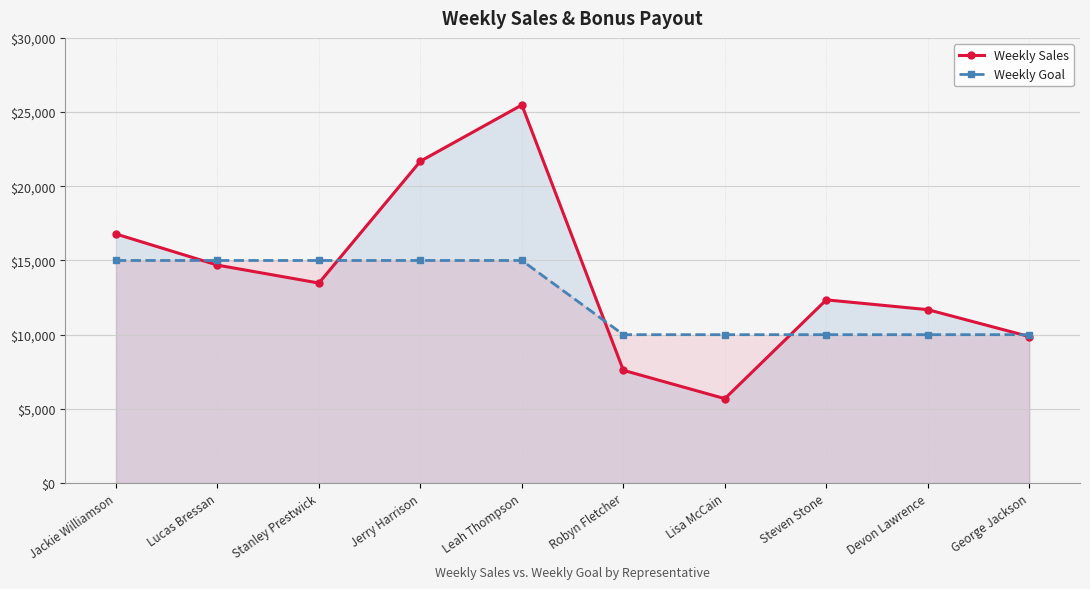

Reading left to right, extract all data points from this chart.

Weekly Sales: Jackie Williamson=16785.1	Lucas Bressan=14687.5	Stanley Prestwick=13479.0	Jerry Harrison=21689.5	Leah Thompson=25478.5	Robyn Fletcher=7600.0	Lisa McCain=5689.0	Steven Stone=12346.9	Devon Lawrence=11687.0	George Jackson=9874.5
Weekly Goal: Jackie Williamson=15000.0	Lucas Bressan=15000.0	Stanley Prestwick=15000.0	Jerry Harrison=15000.0	Leah Thompson=15000.0	Robyn Fletcher=10000.0	Lisa McCain=10000.0	Steven Stone=10000.0	Devon Lawrence=10000.0	George Jackson=10000.0